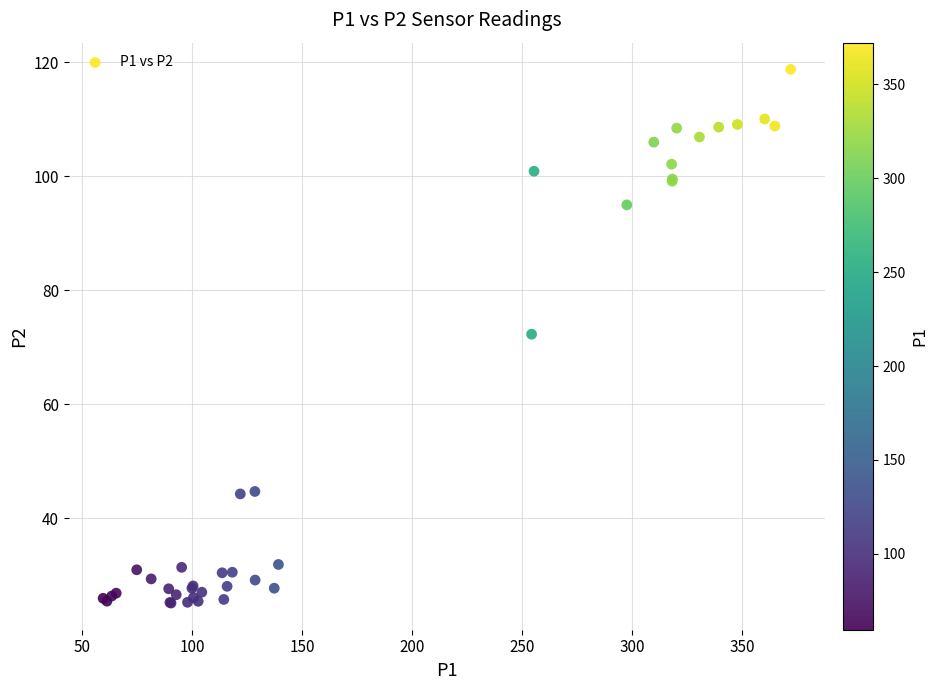

What Y value in the scatter plot is closest to 71?

72.3